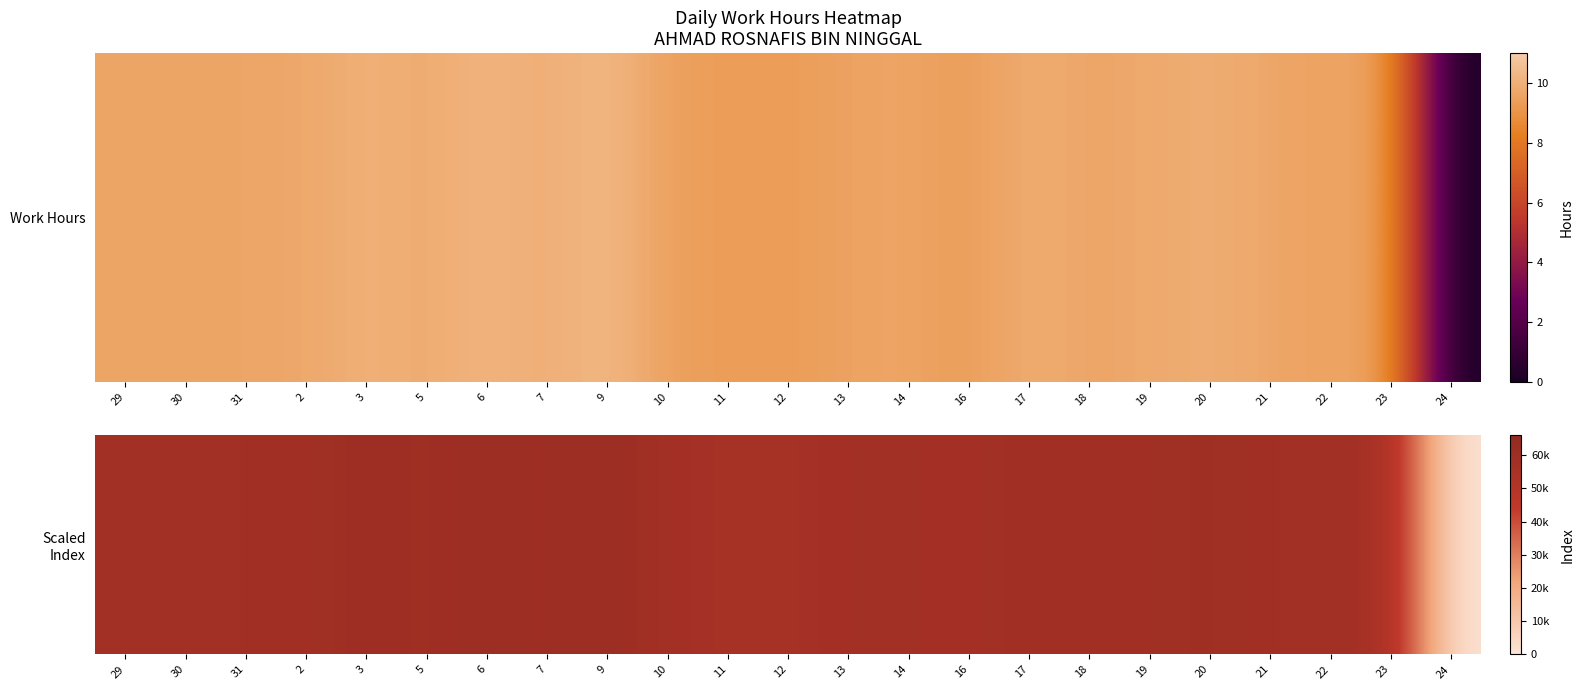

What is the change in value from 30 to 7?

+1260